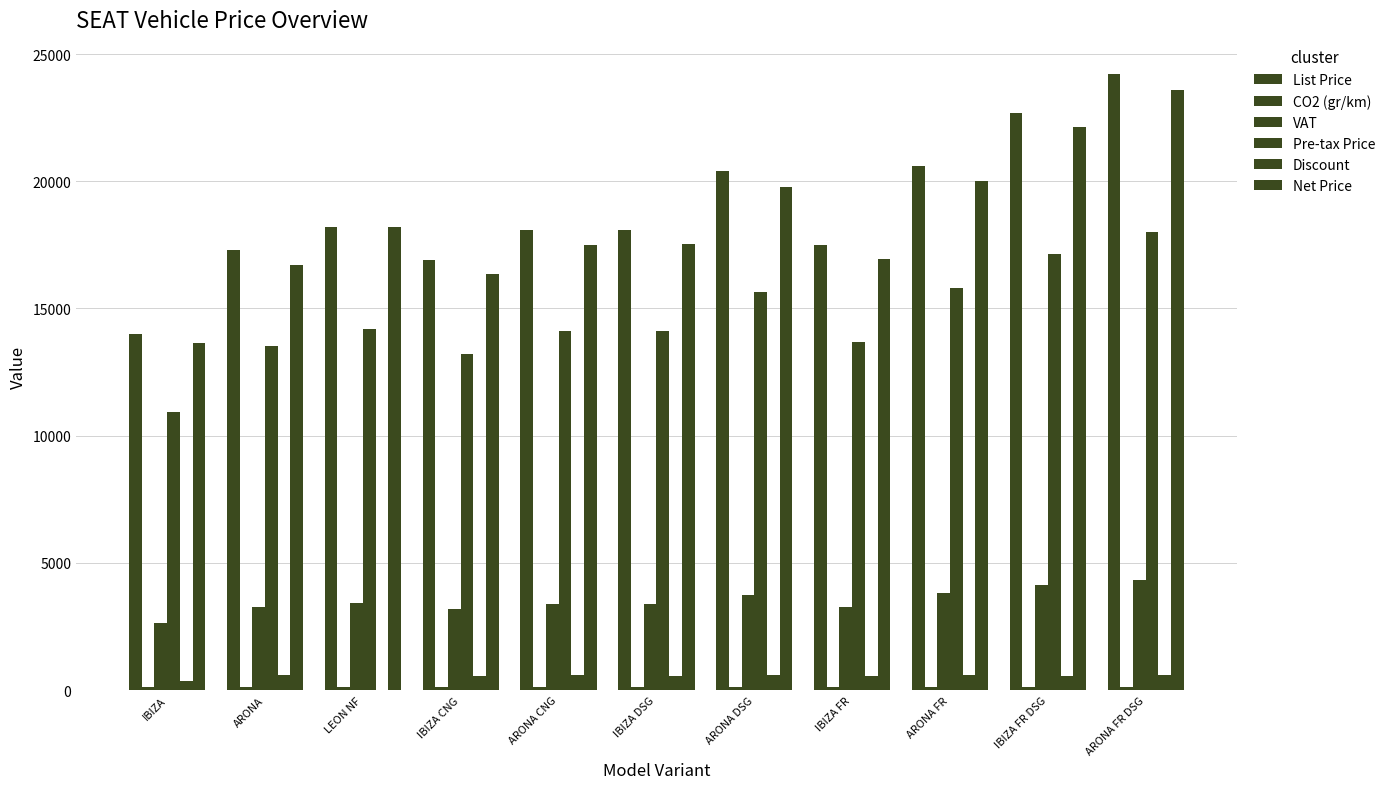

What is the difference between the second highest and minimum values in the VAT series?

1493.5